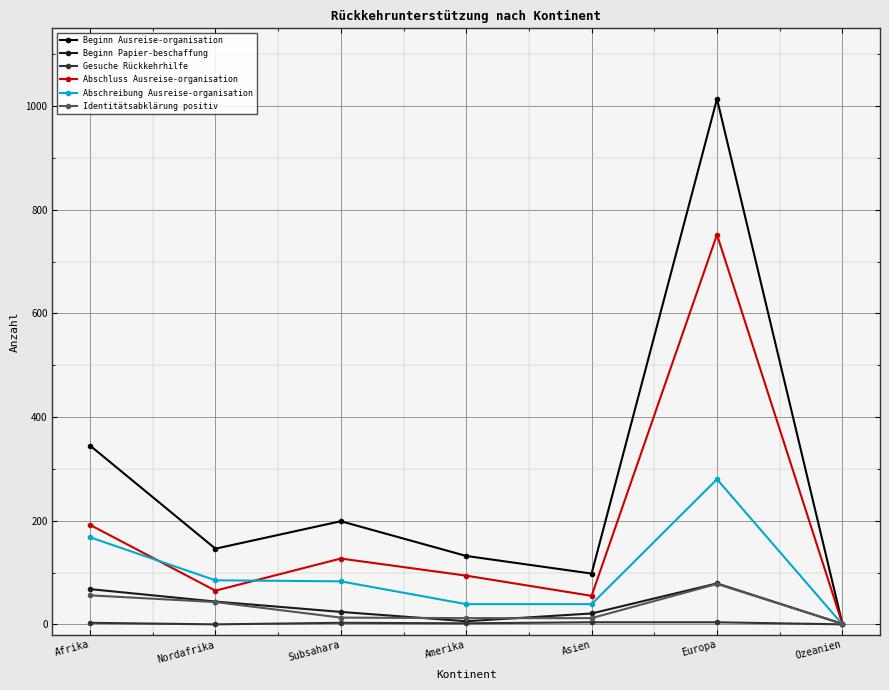

What is the value of the Beginn Ausreise-organisation point at the 2nd from the left?

146